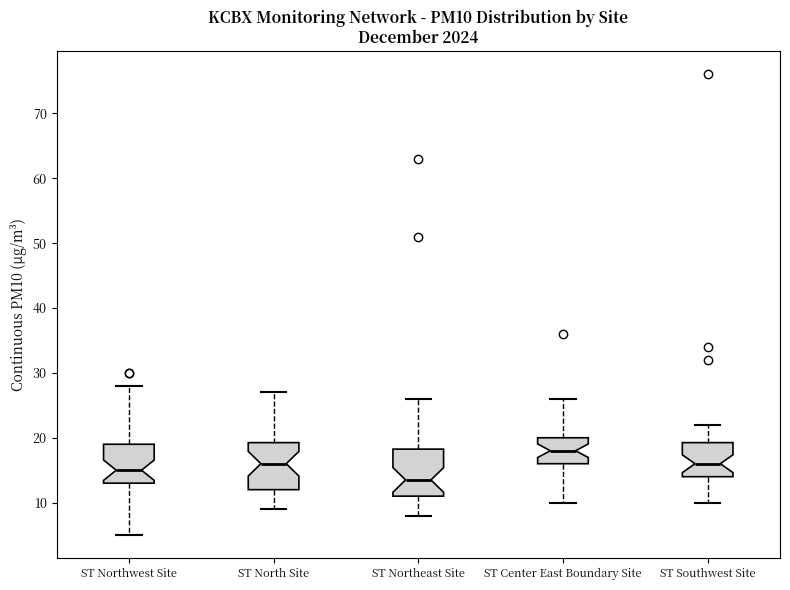

Which box has the highest median line?

ST Center East Boundary Site